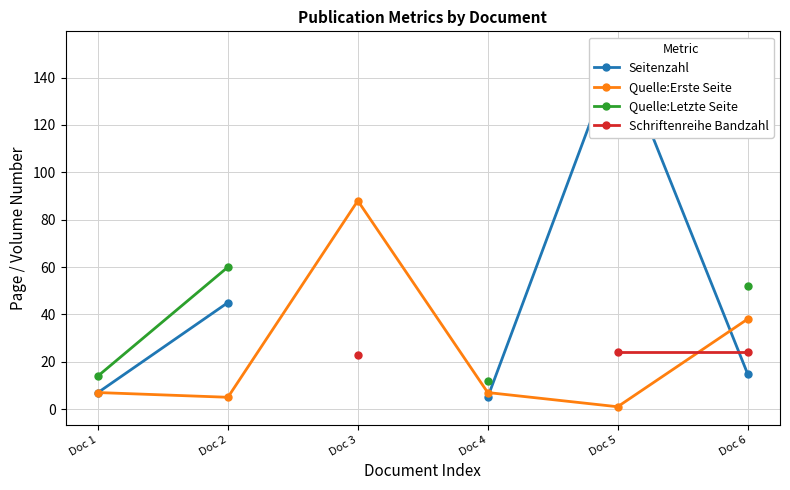

In Seitenzahl, how many points are higher than both neighbors (excluding endpoints)?

1